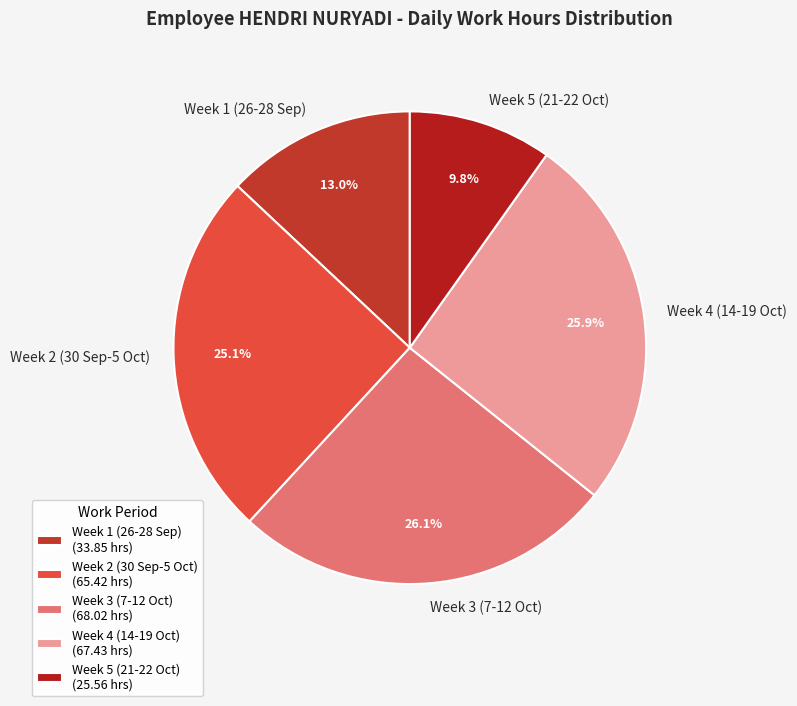

Is there a majority slice in this chart?

No